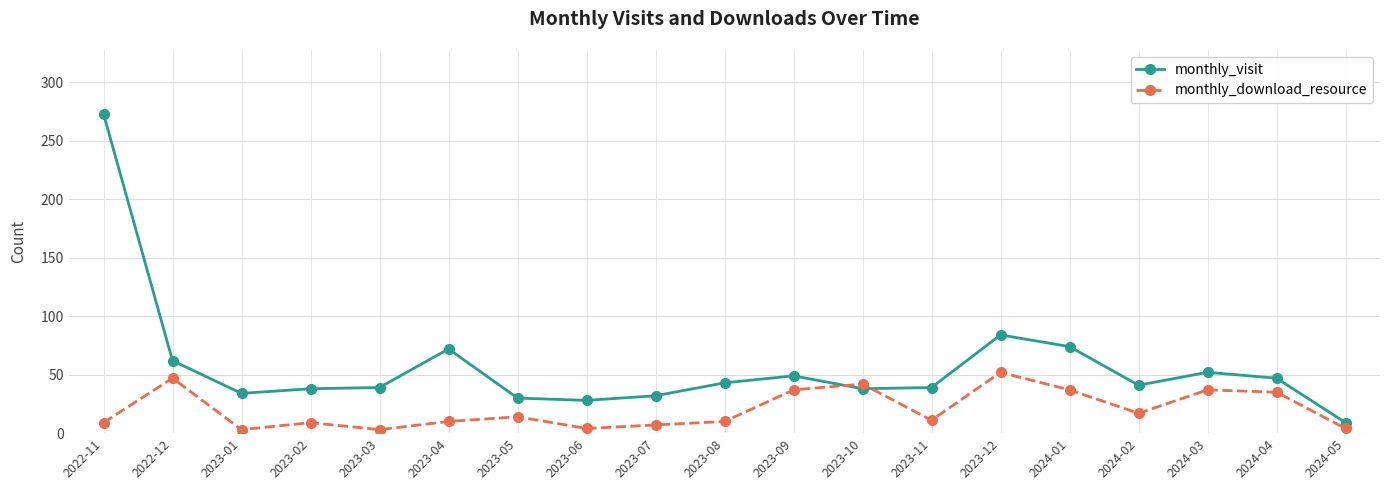

What is the maximum value shown in the chart?

273